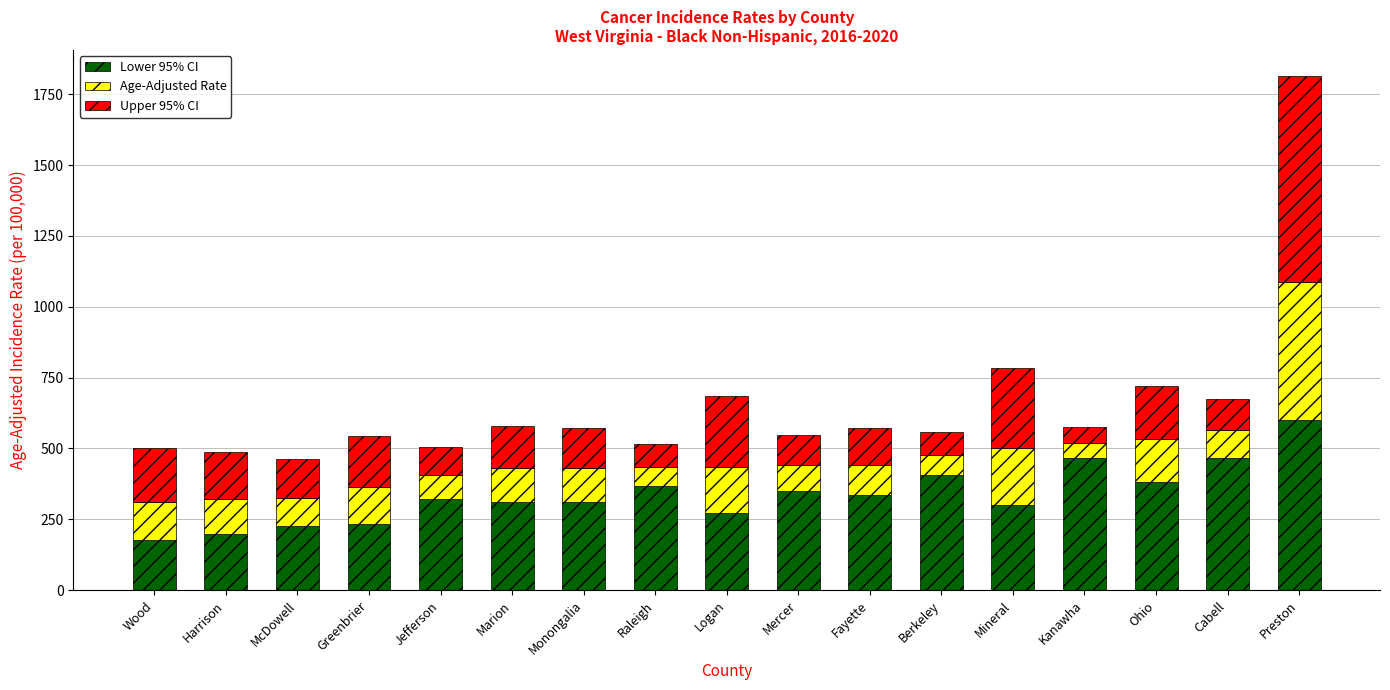

How many distinct data groups are displayed?

3